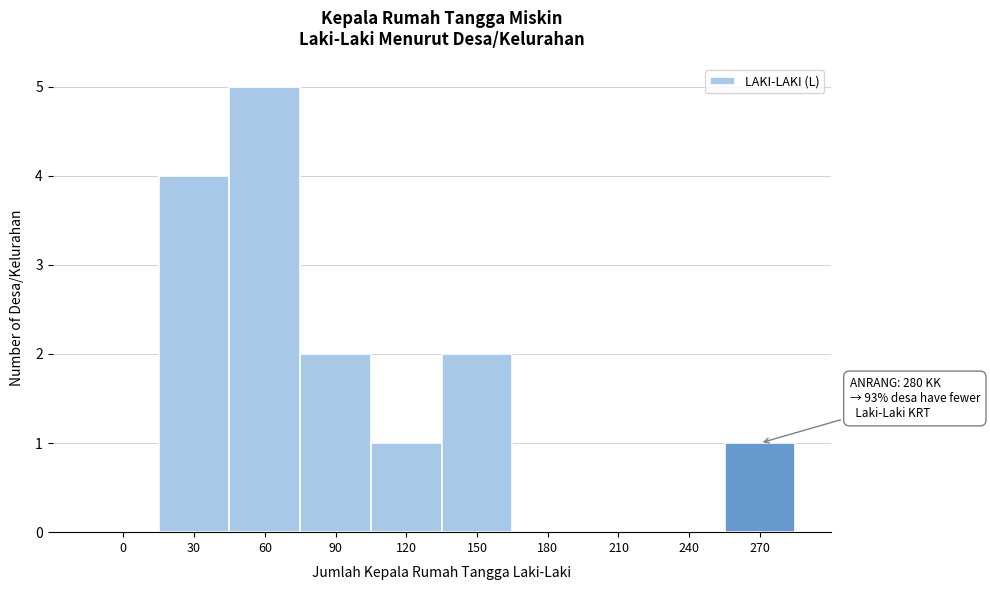

Reading left to right, transcribe all the data shown in this chart.

0=0	30=4	60=5	90=2	120=1	150=2	180=0	210=0	240=0	270=1